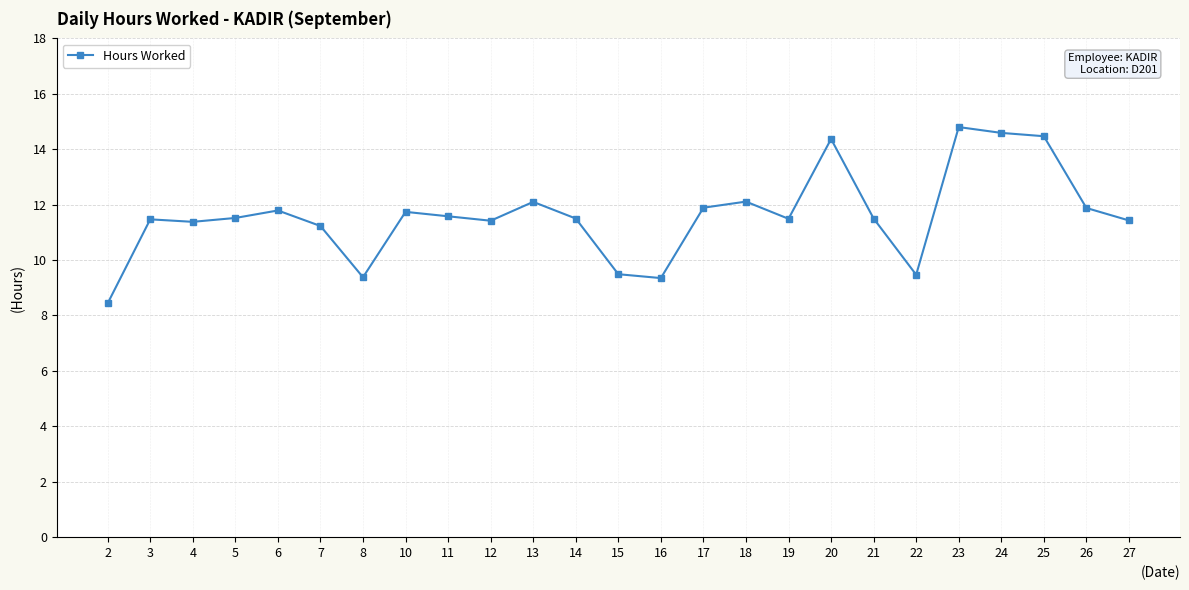

The chart shows a value of 11.5 at 5. True or false?

True